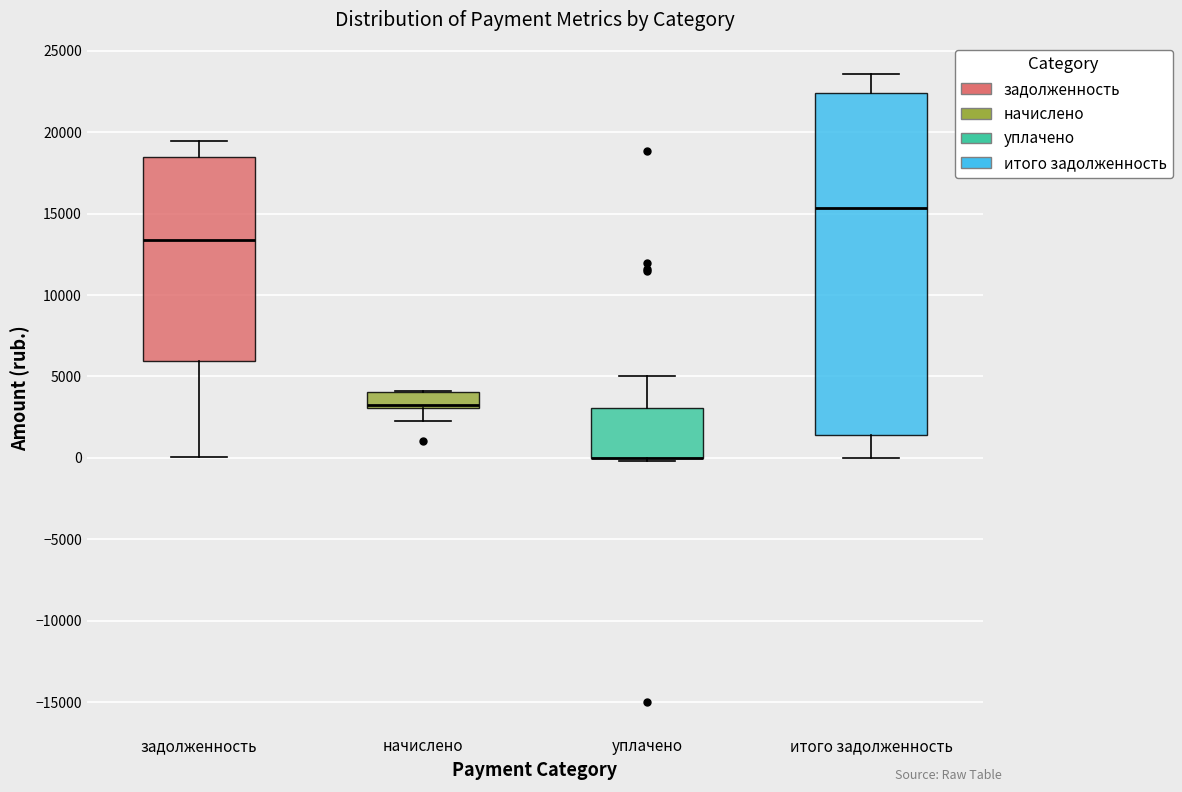

Where does the lower whisker of the box for итого задолженность end on the y-axis? The values are not printed on the chart, so give them approximately, as read against the axis.

0